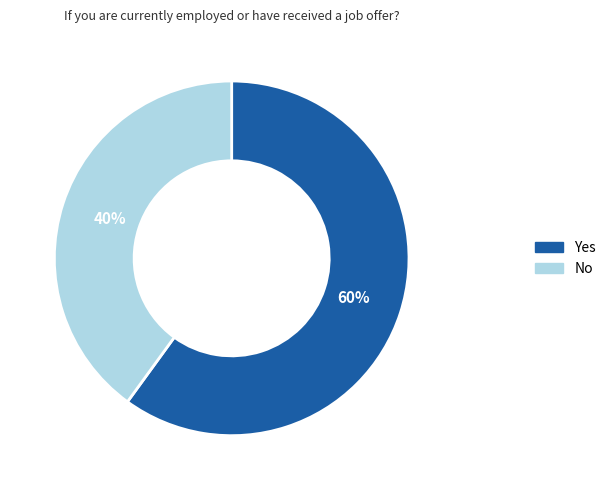

Is there any slice that represents more than half of the pie?

Yes